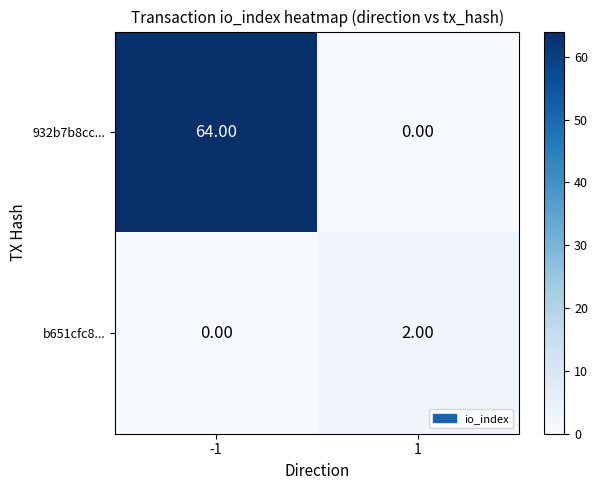

How many data points does each series have?

2